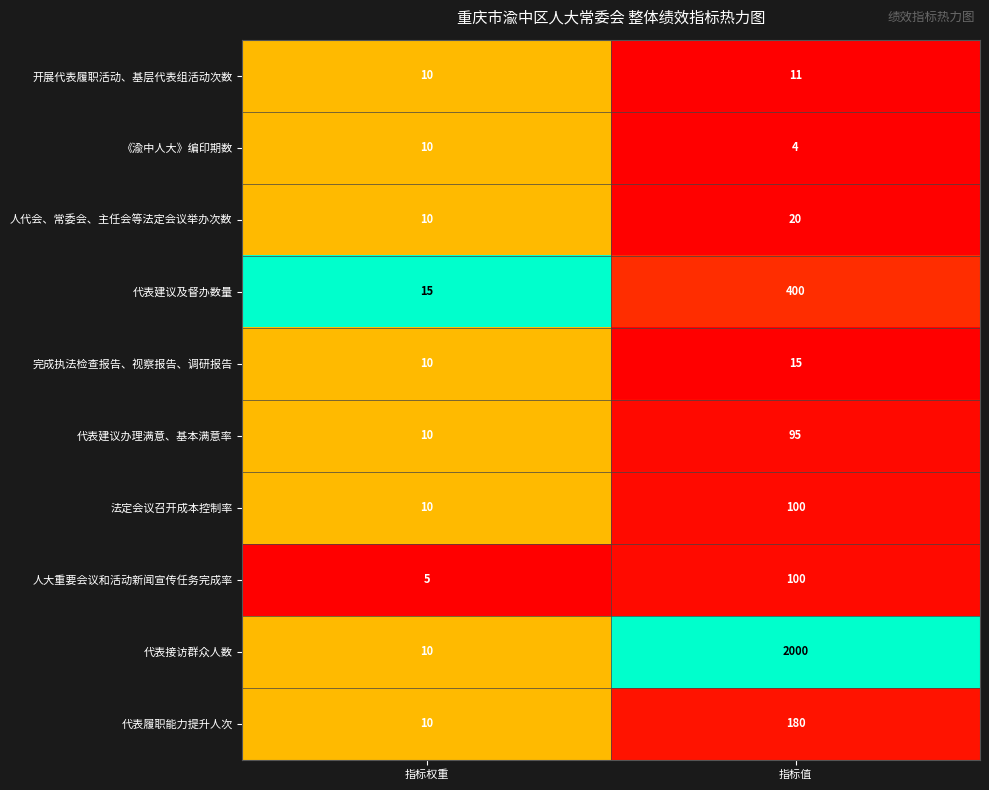

At which label is 人大重要会议和活动新闻宣传任务完成率 closest to 52?

指标权重